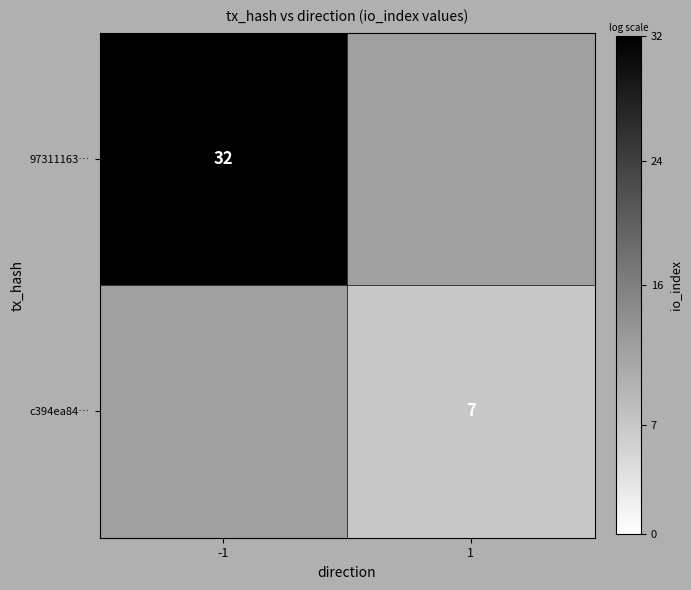

True or false: c394ea84… has a value of 7 at 1.

True